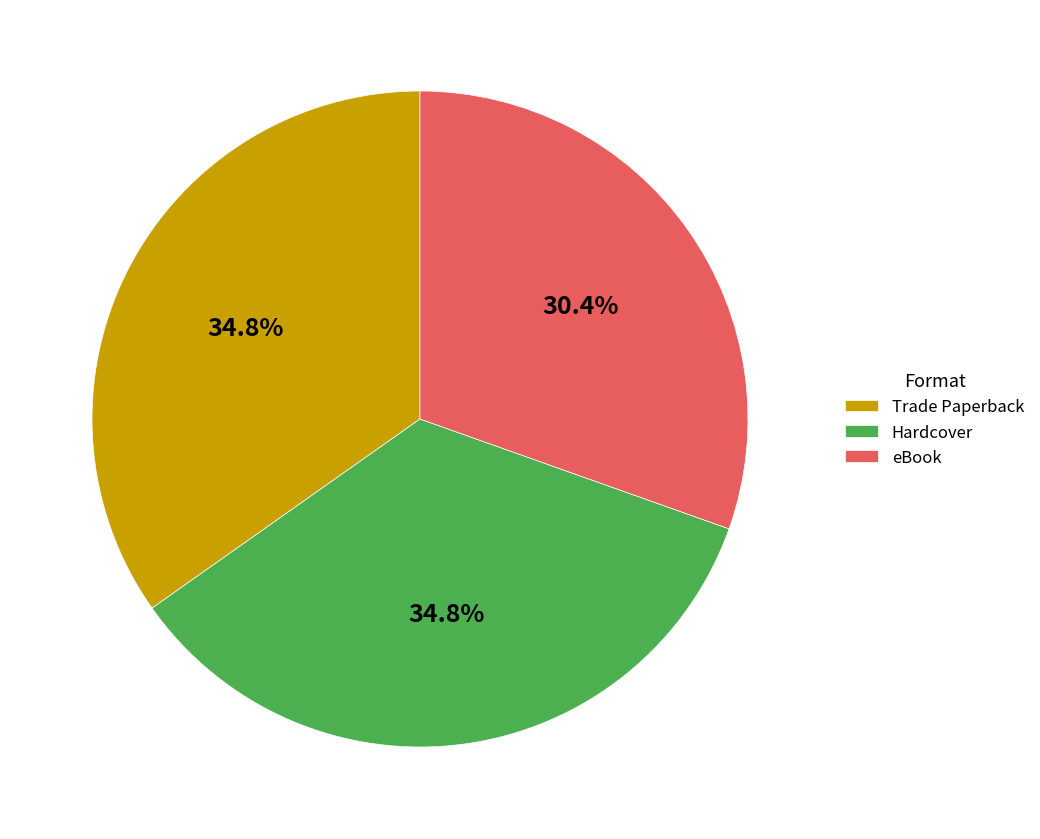

Count the number of slices in the pie.

3